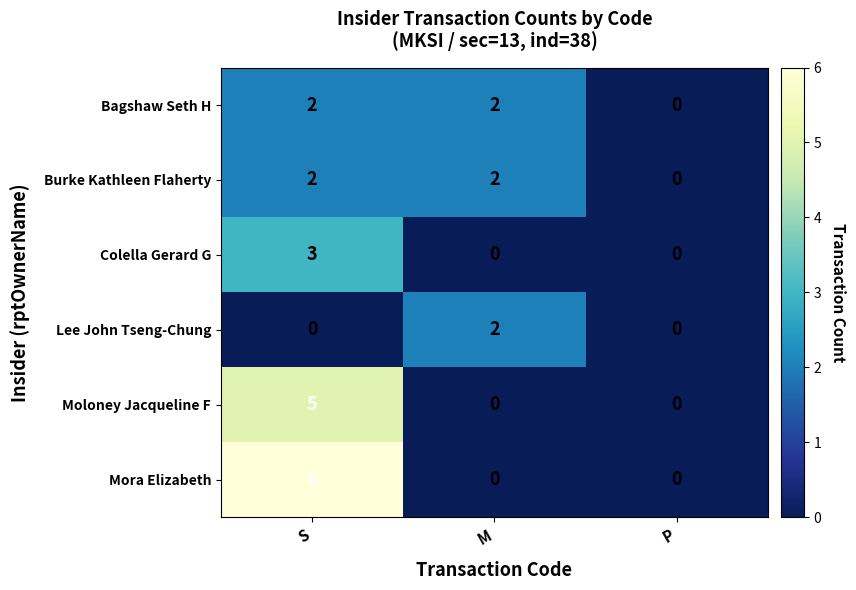

What is the difference between the Moloney Jacqueline F values at P and S?

5